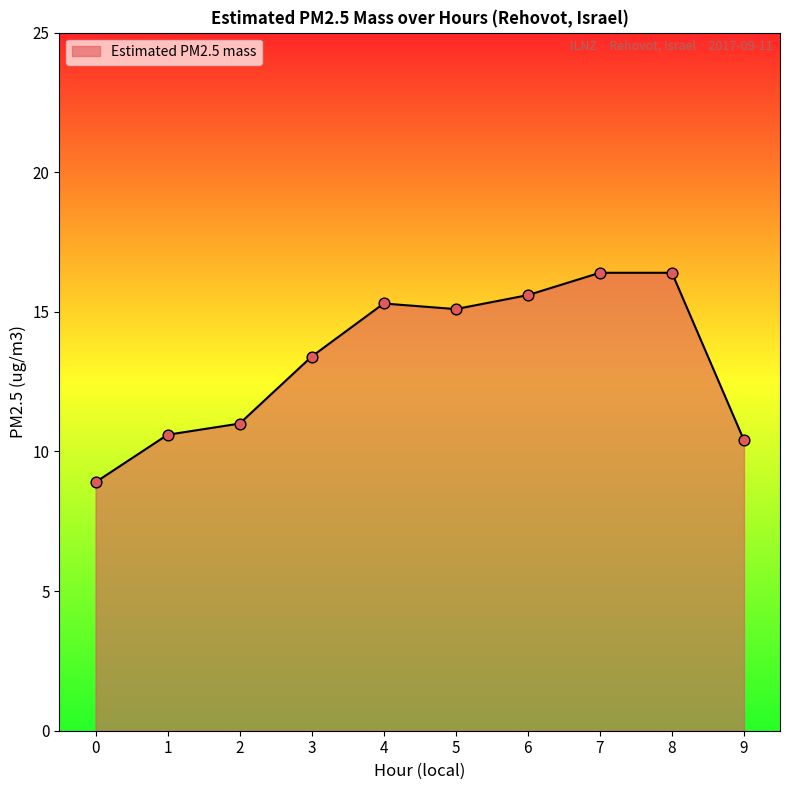

What is the change in value from 3 to 6?

+2.2